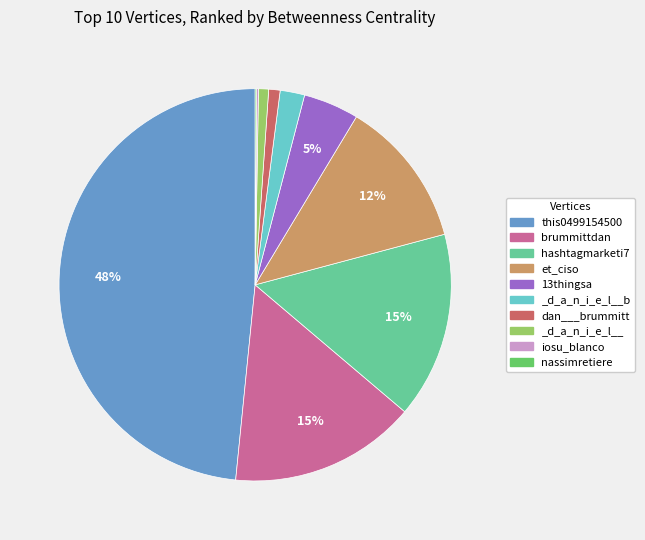

Which has a higher value, _d_a_n_i_e_l__ or 13thingsa?

13thingsa